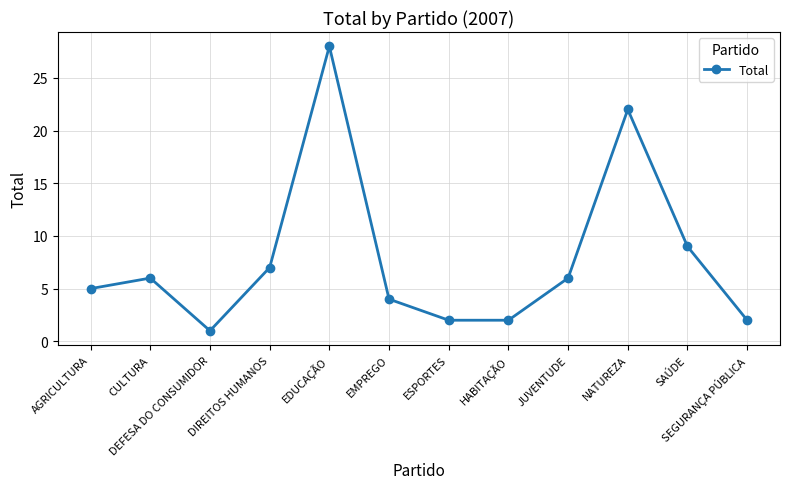

What is the maximum value shown in the chart?

28